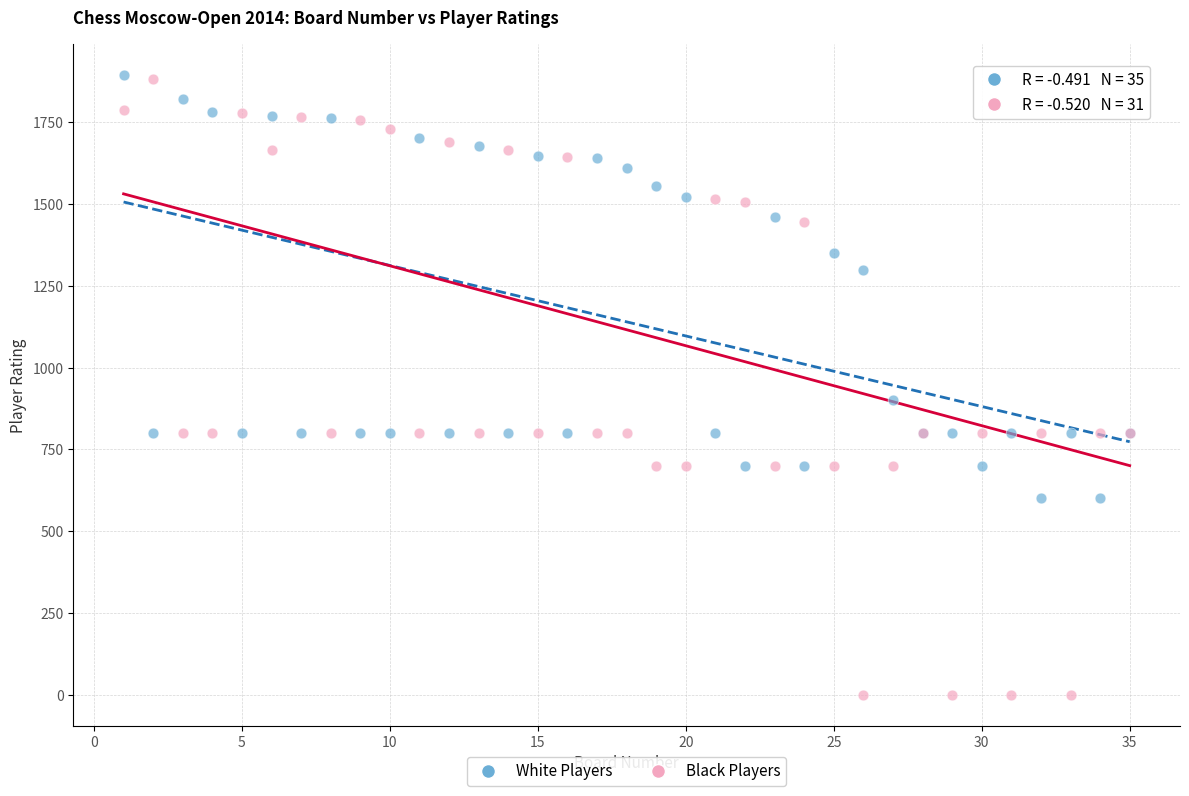

Across all series, what Y value is closest to 947?

900